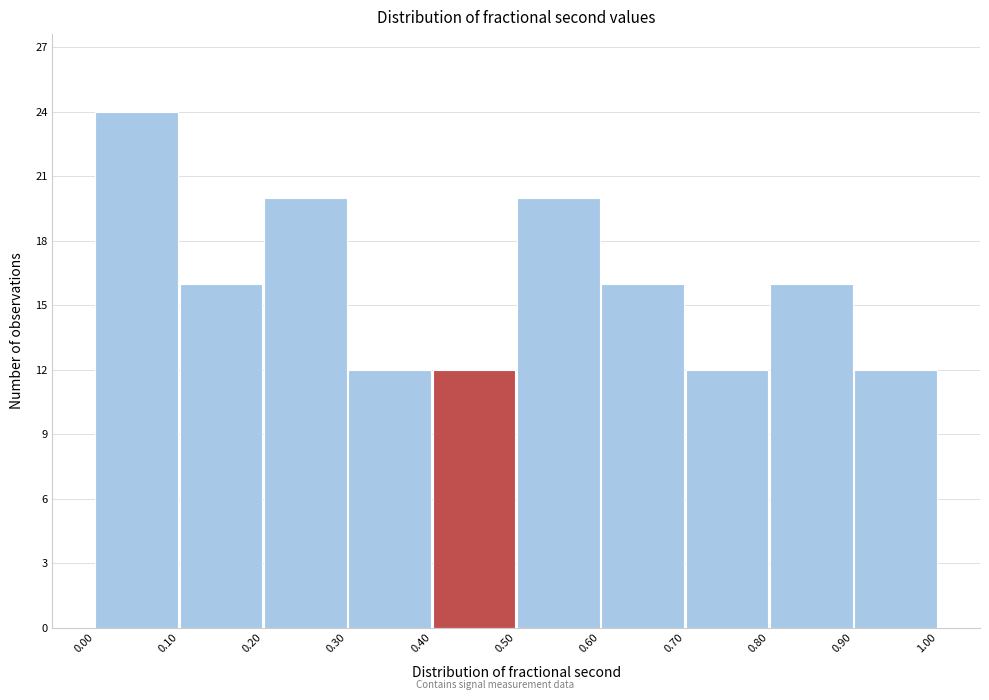

What is the height of the bar covering 0.00 to 0.10 on the x-axis? The values are not printed on the chart, so give them approximately, as read against the axis.

24